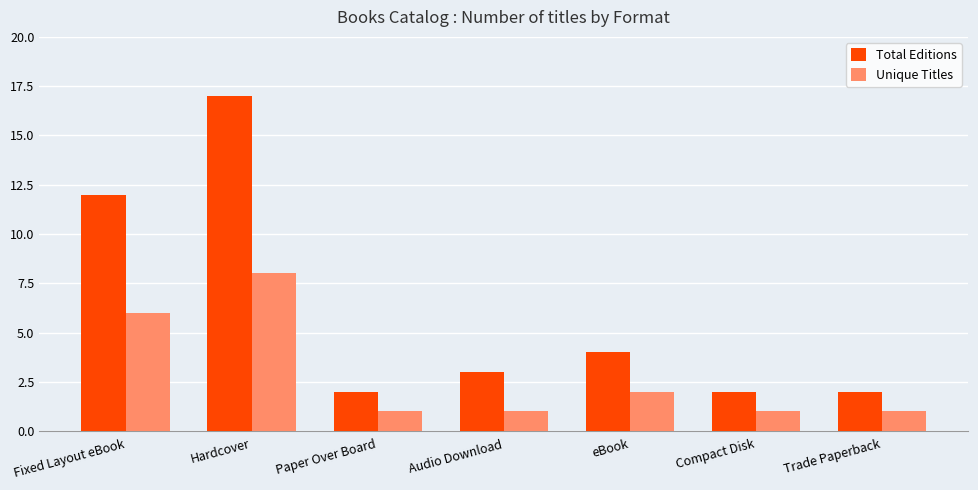

The Total Editions series shows 4 at eBook. True or false?

True